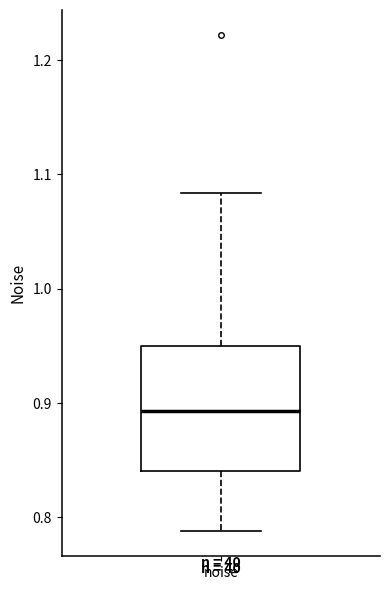

Transcribe this box plot: give where the median line is, the range the box spans, and where the two whiskers end, as read against the y-axis. The values are not printed on the chart, so give them approximately, as read against the axis.

median 0.89, box 0.84 to 0.95, whiskers 0.79 to 1.08